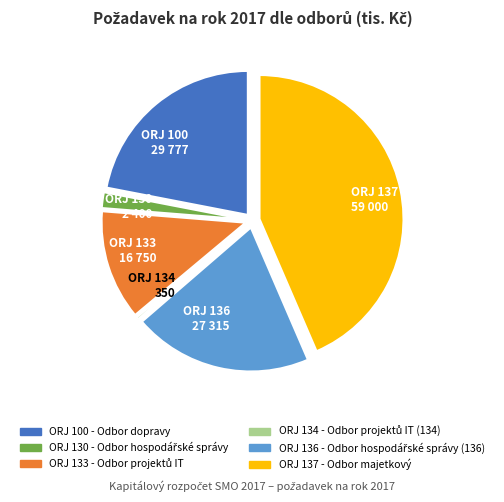

Between ORJ 136 27 315 and ORJ 100 29 777, which is larger?

ORJ 100 29 777